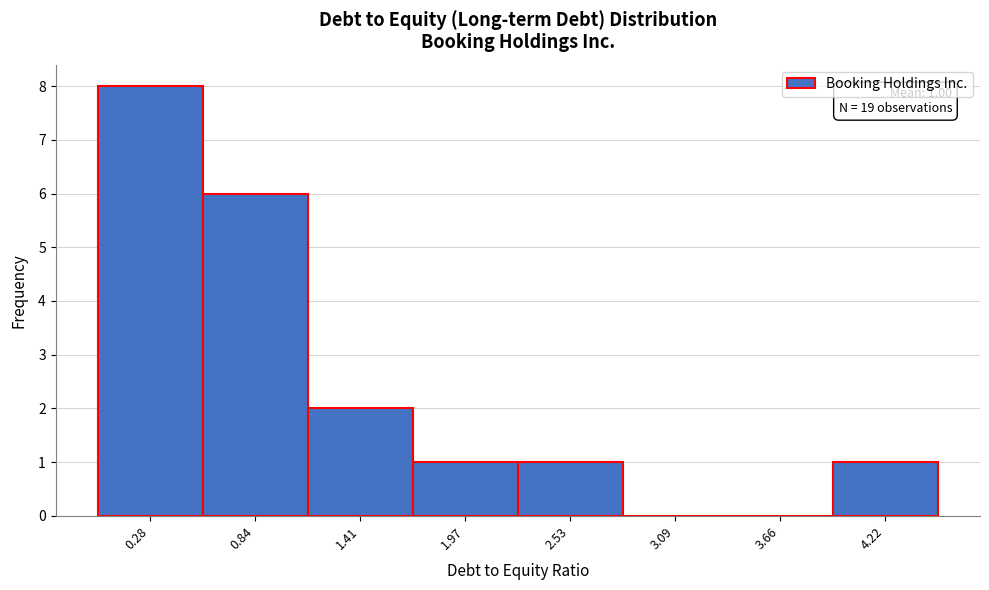

Over which range of the x-axis is the bar tallest?

0.0 to 0.6